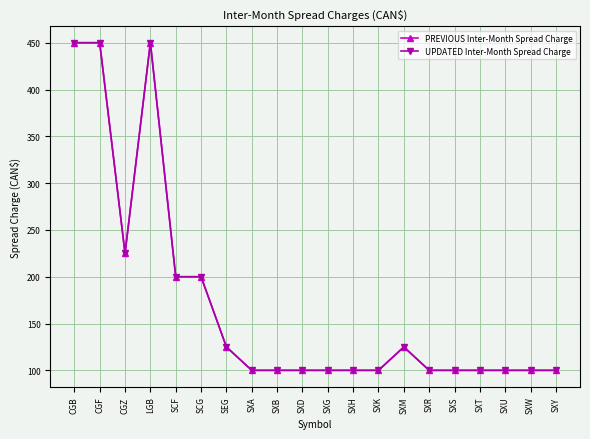

Does the chart have visible grid lines?

Yes